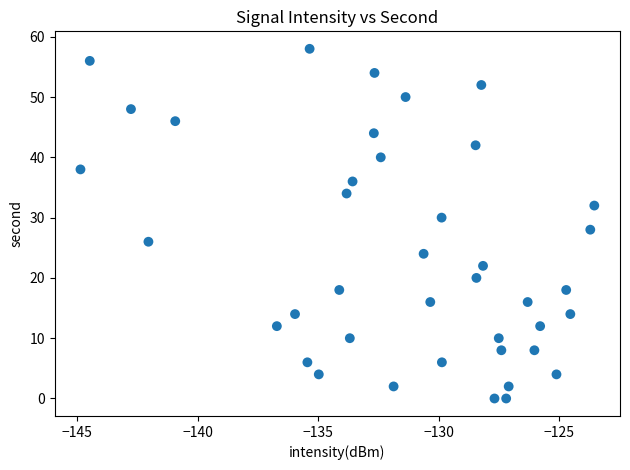

What is the range of Y values (max minus min)?

58